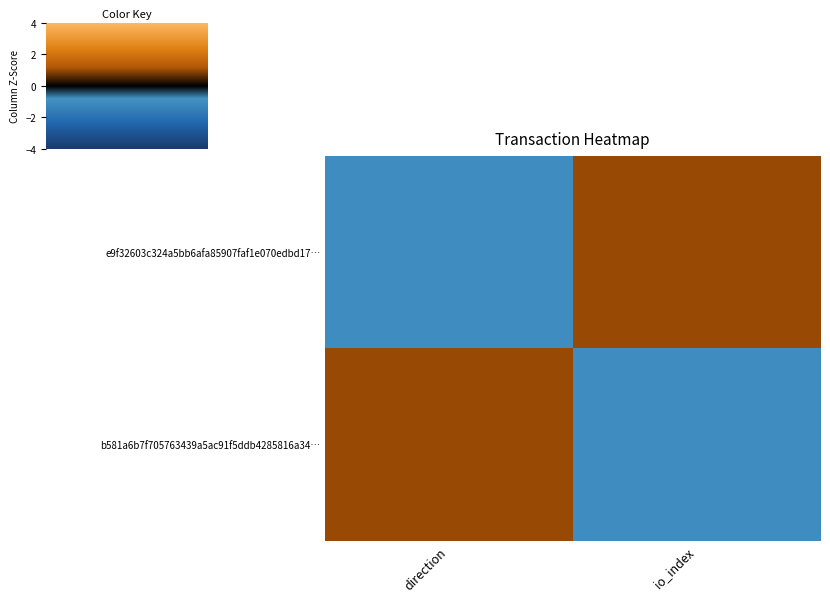

Which series has the largest total across all categories?

e9f32603c324a5bb6afa85907faf1e070edbd17…